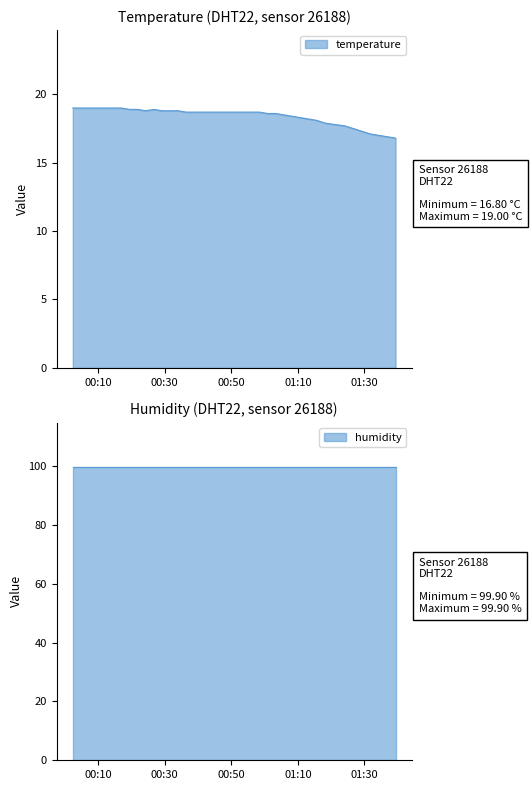

What is the value of the 3rd point from the left?

19.0